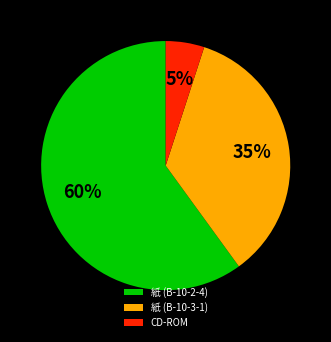

Count the number of slices in the pie.

3